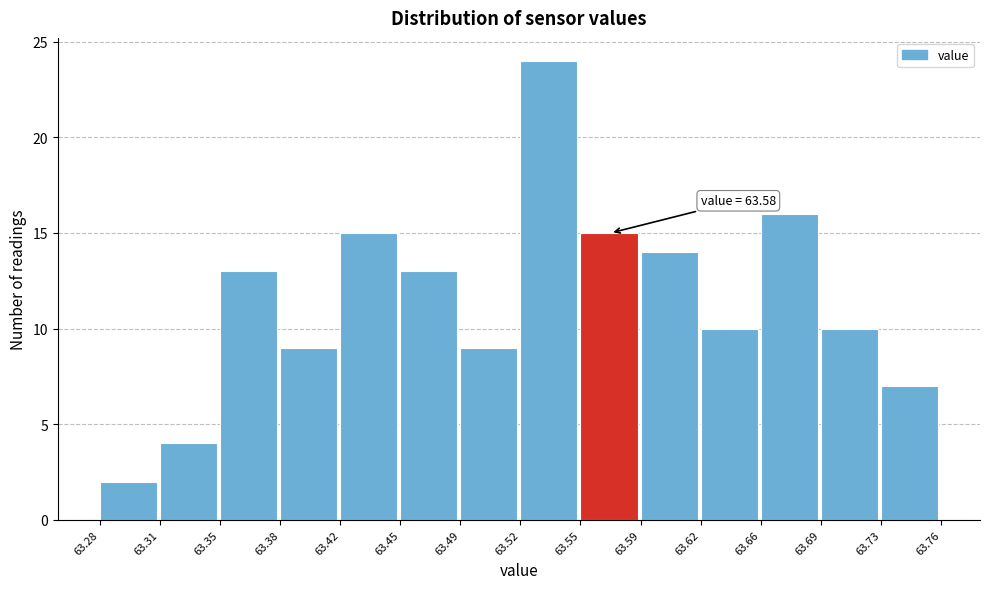

Over which range of the x-axis is the bar tallest?

63.52 to 63.55